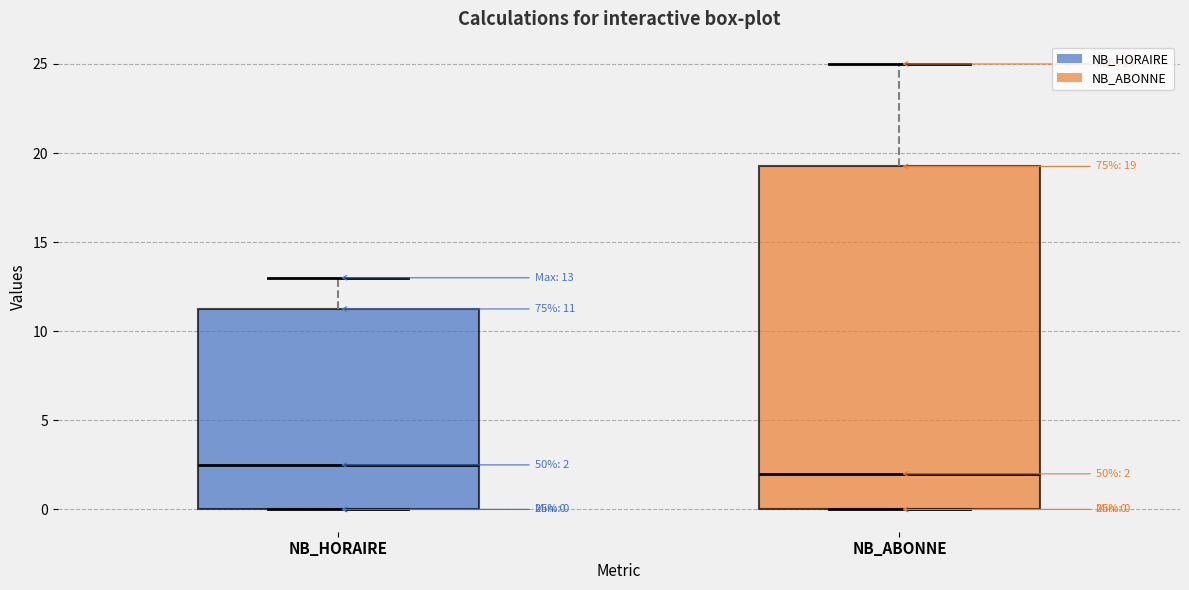

Which box's median line is the lowest?

NB_ABONNE